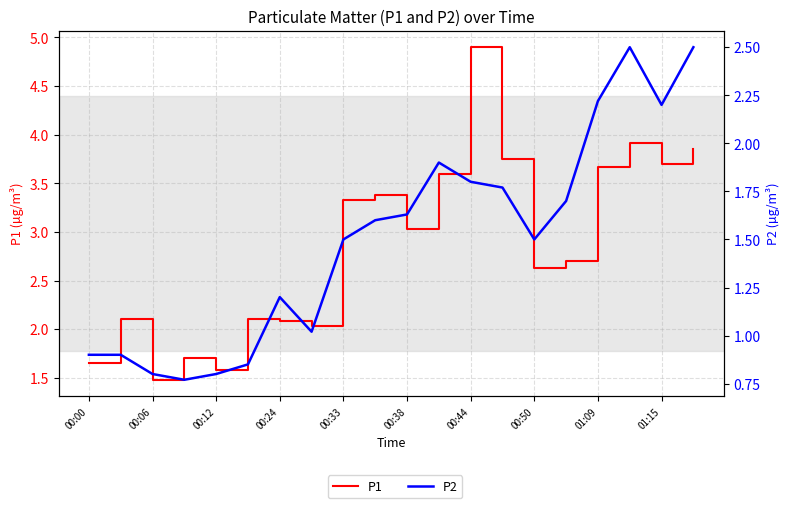

How many data points does each series have?

20